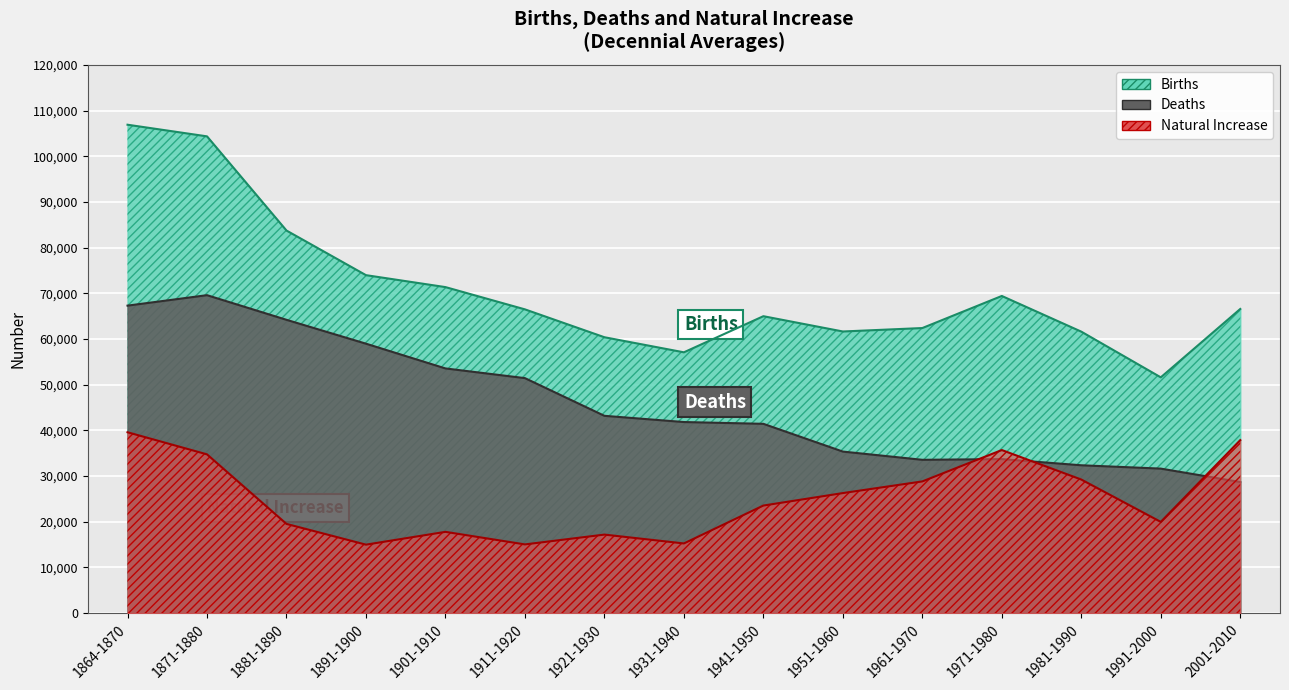

Does the chart display data point markers on the line(s)?

No